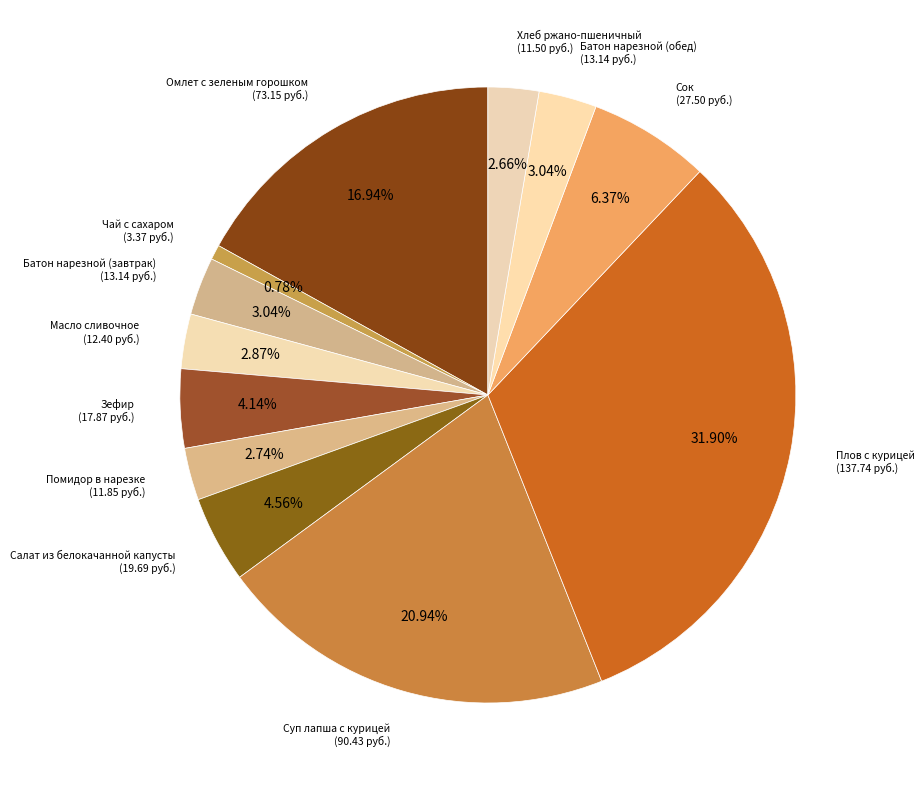

What is the largest slice in the pie chart?

Плов с курицей